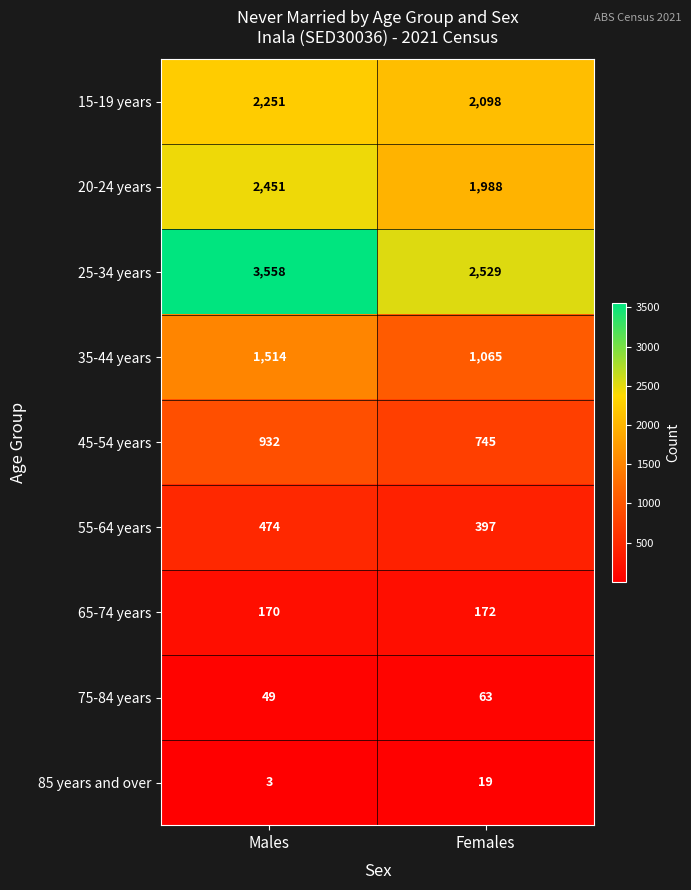

At which category does the chart reach its peak across all series?

Males